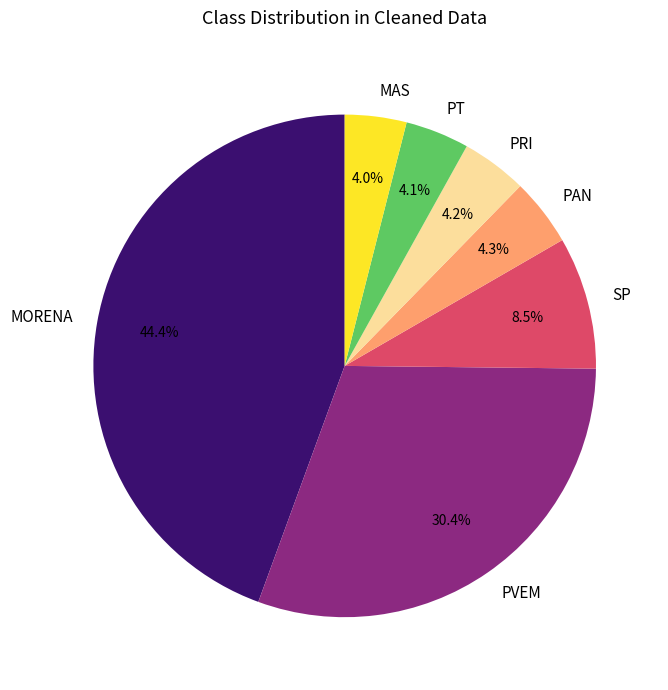

Approximately how many times larger is the value at MORENA compared to PT?

10.8